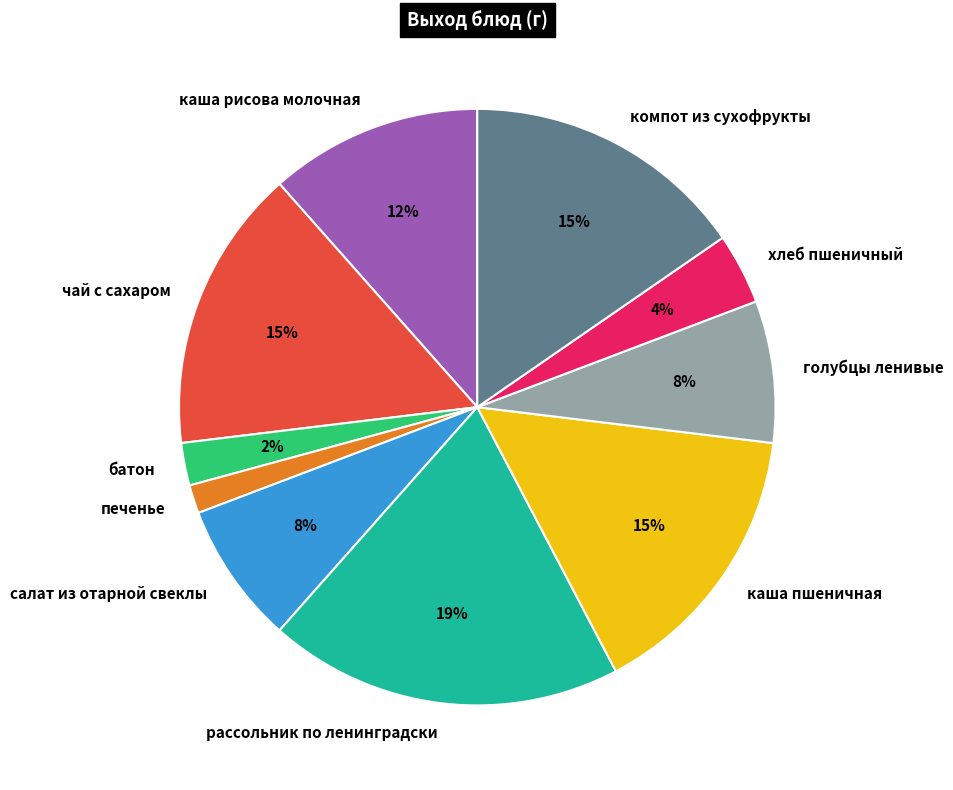

Does голубцы ленивые represent more than half of the total?

No